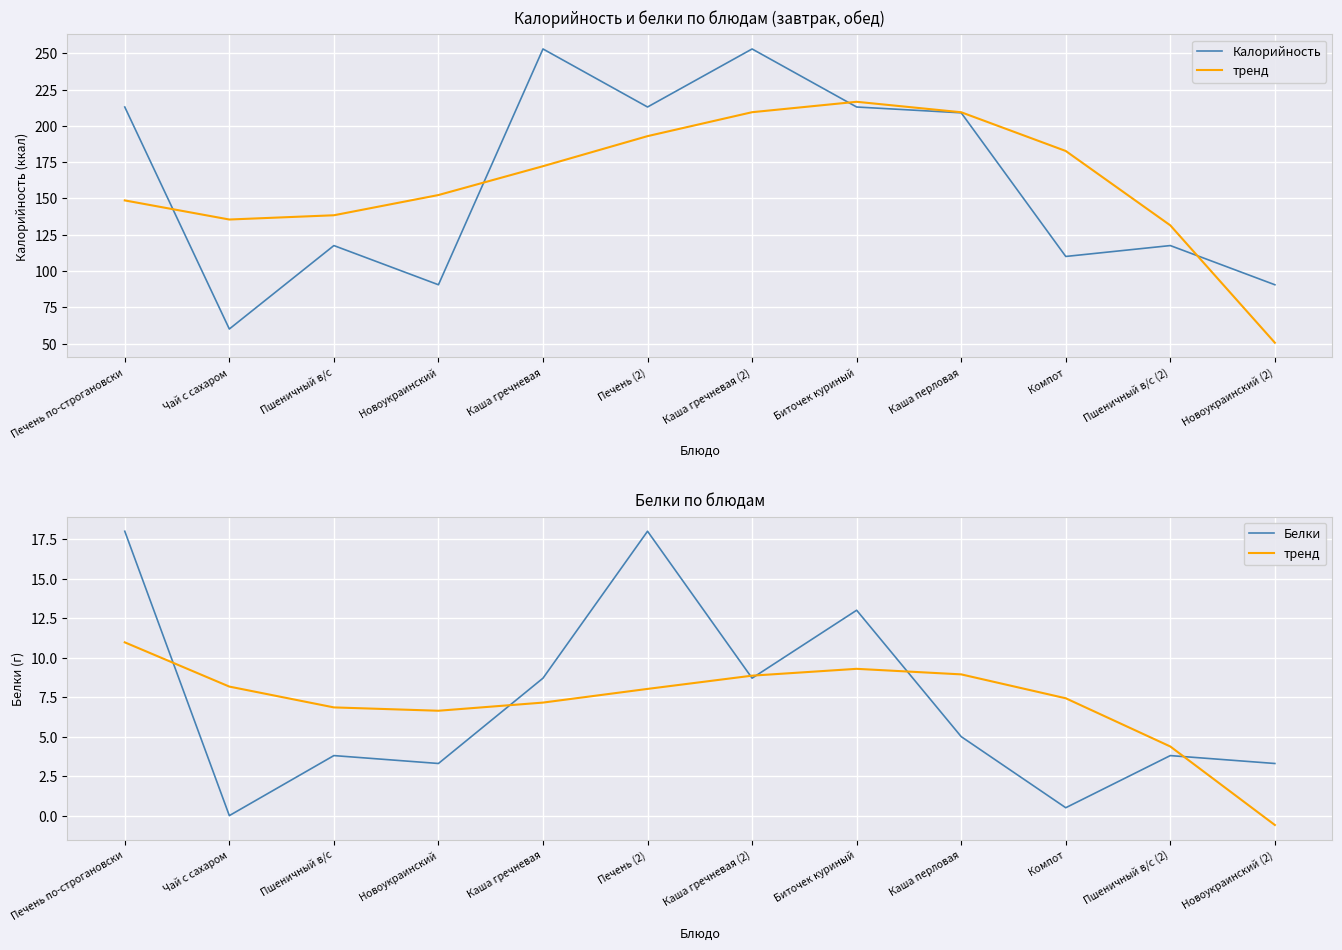

Does the chart display data point markers on the line(s)?

No